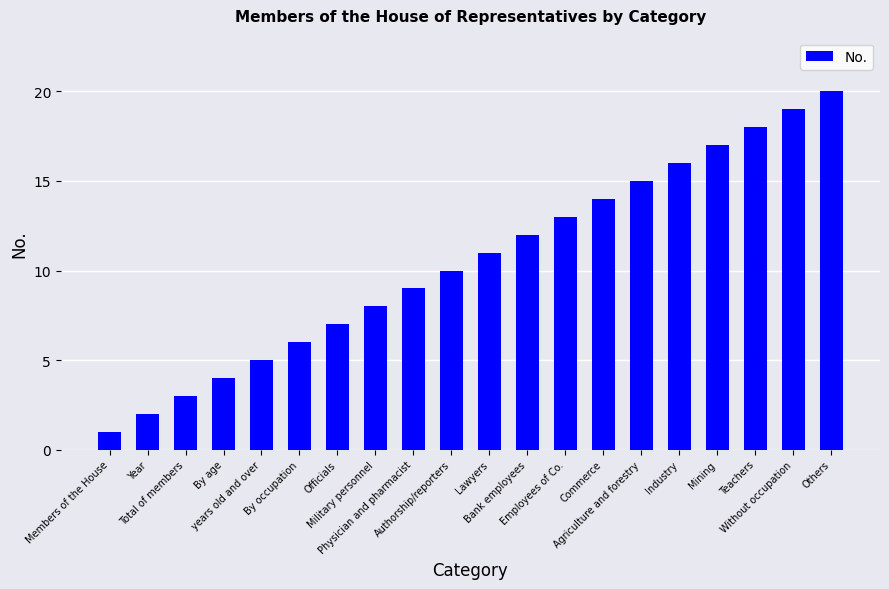

Are the bars horizontal?

No